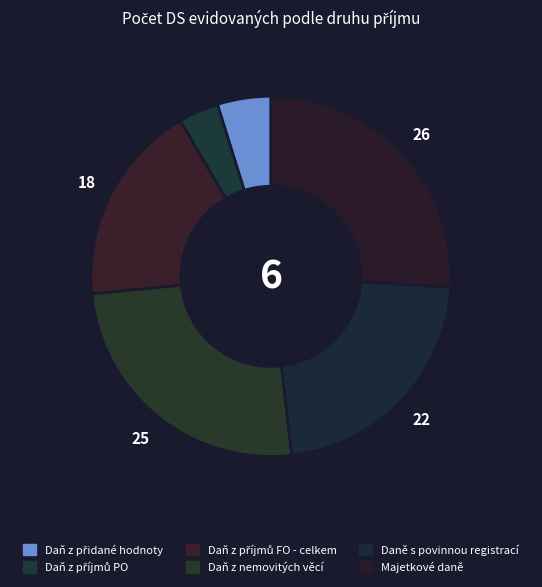

Which slice is the largest?

Majetkové daně